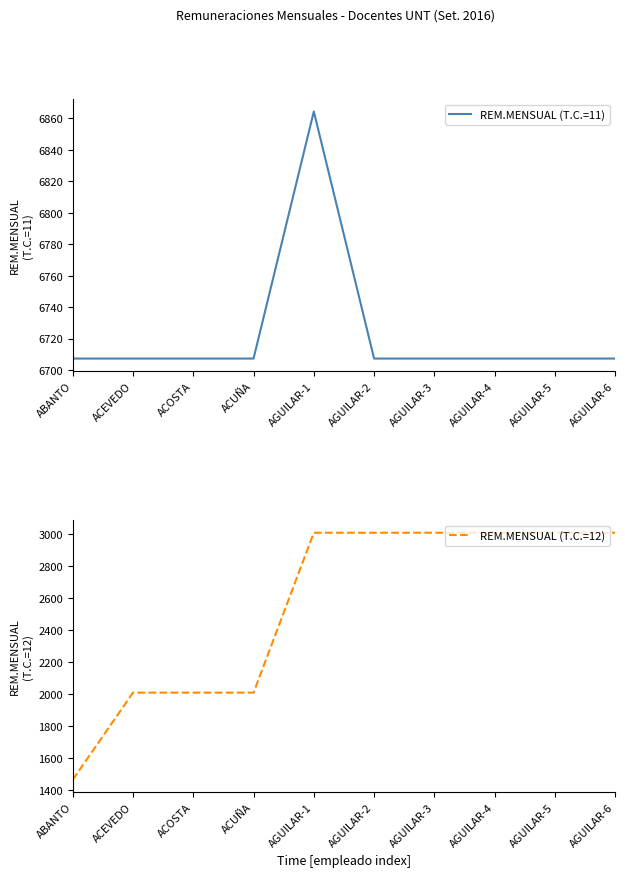

How many data points does each series have?

10